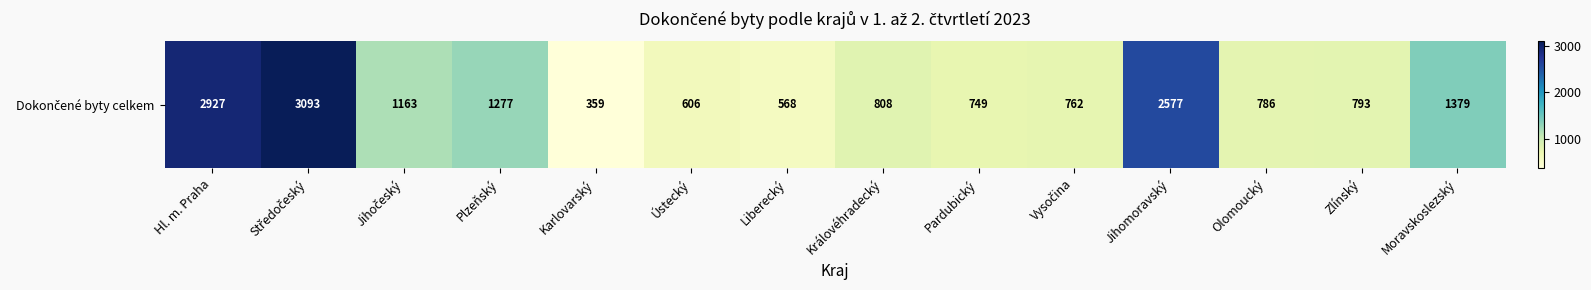

Approximately how many times larger is the value at Karlovarský compared to Moravskoslezský?

0.3